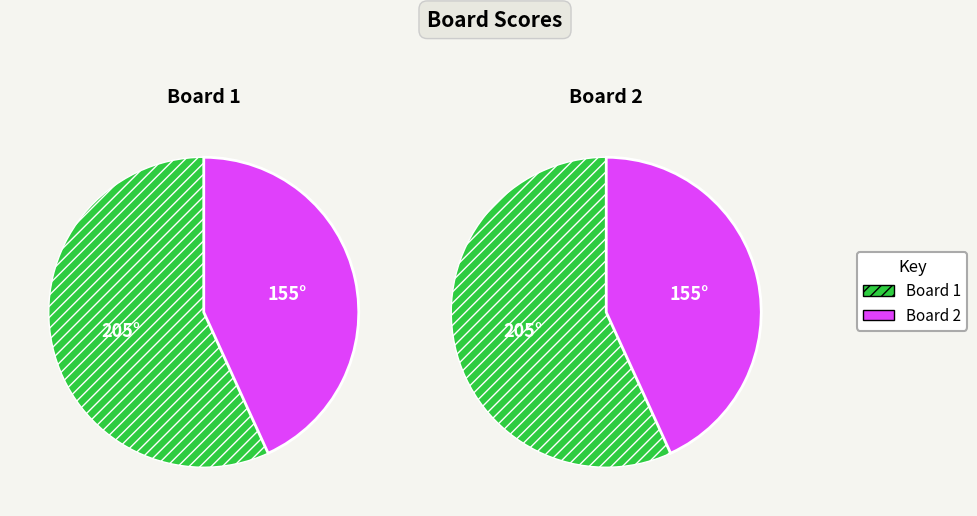

To the nearest percent, what is the difference between the largest and smallest slice percentages?

14%